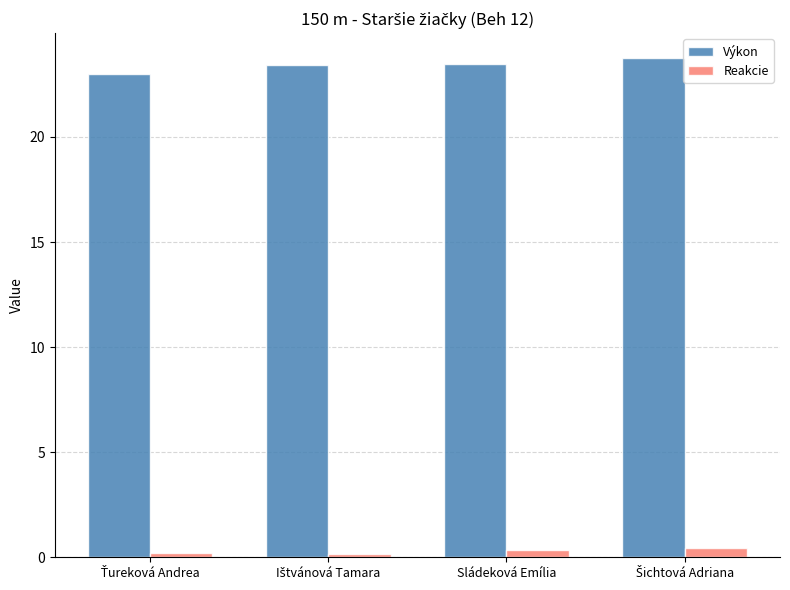

What is the highest value of the Výkon series?

23.8